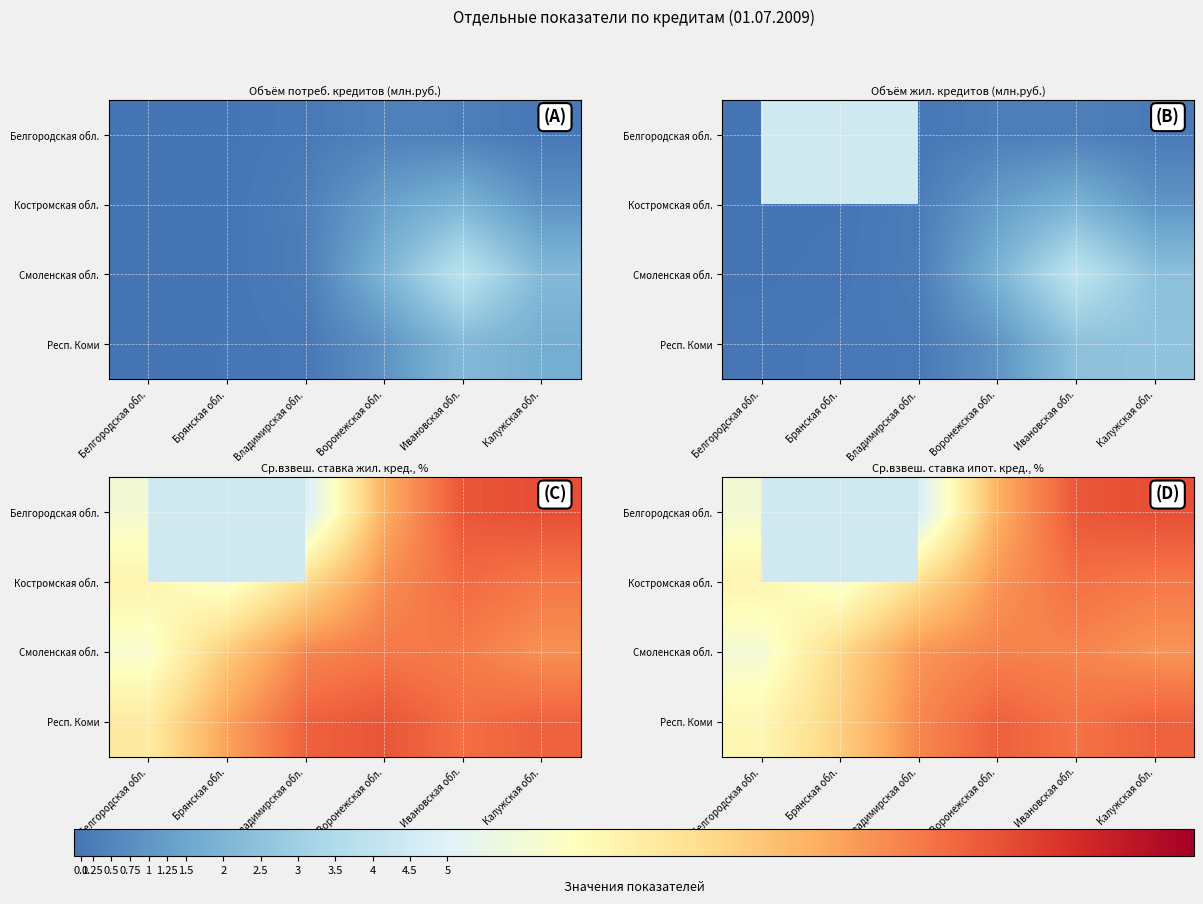

The value of Смоленская обл. at Калужская обл. is 12.6. True or false?

True